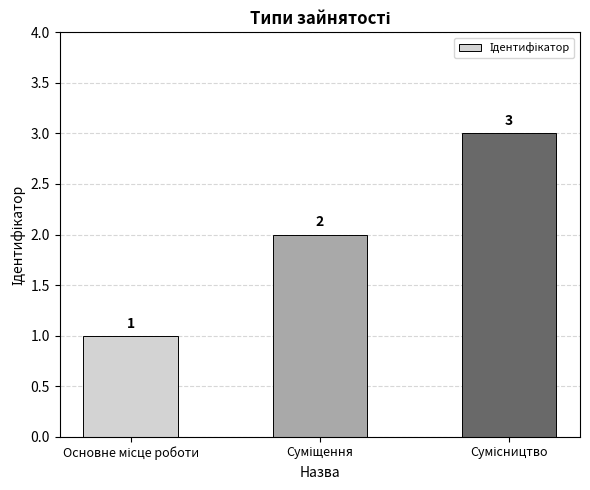

What is the sum of all values?

6